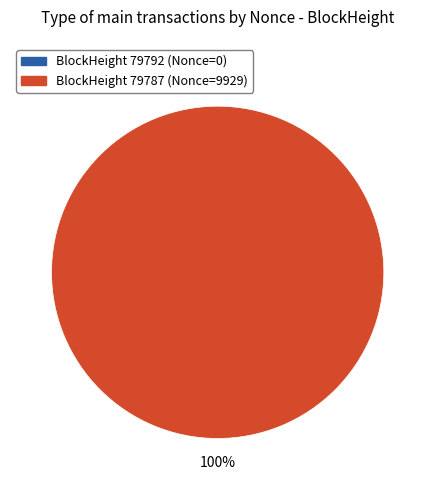

Combined, do 79792 and 79787 account for over 50%?

Yes